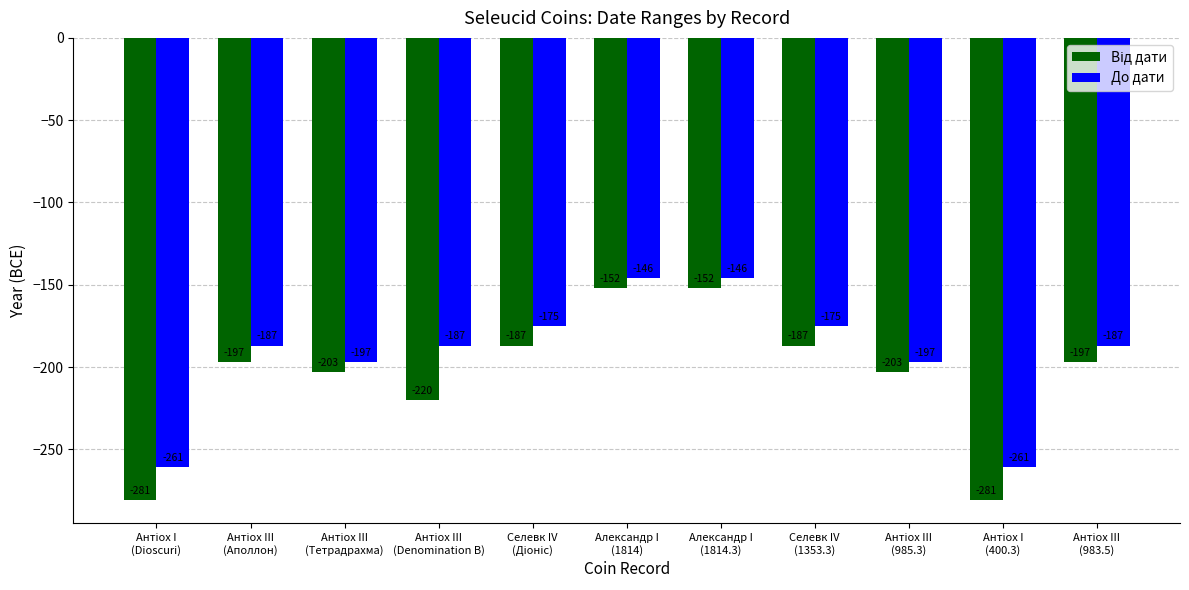

What is the difference between the maximum and minimum values in the До дати series?

115